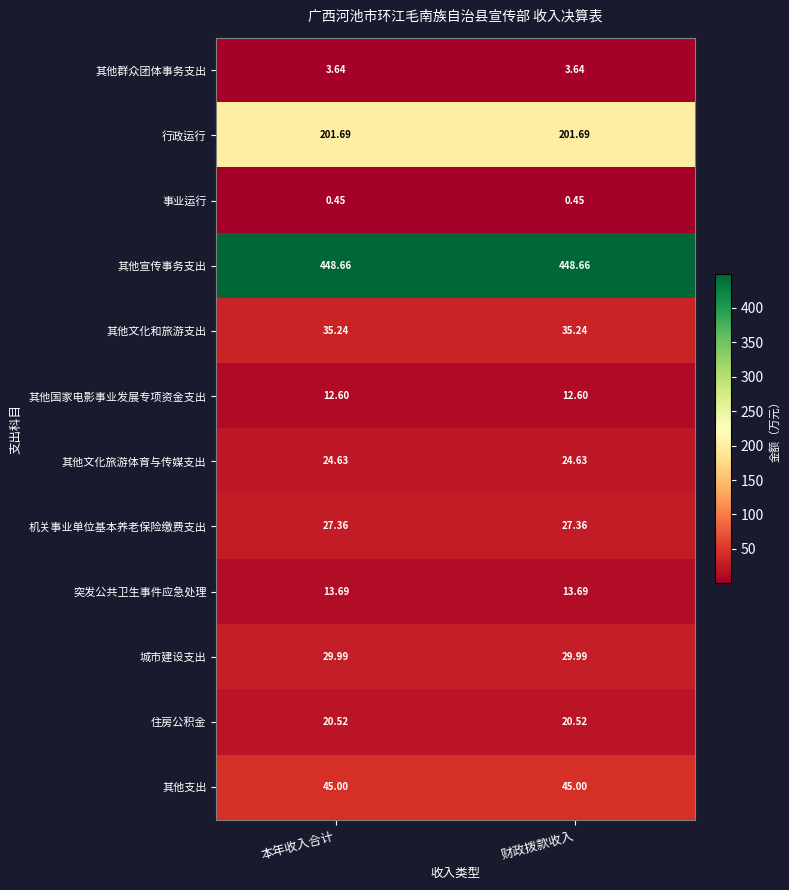

Is the value of 其他文化和旅游支出 at 本年收入合计 greater than the value of 城市建设支出 at 本年收入合计?

Yes